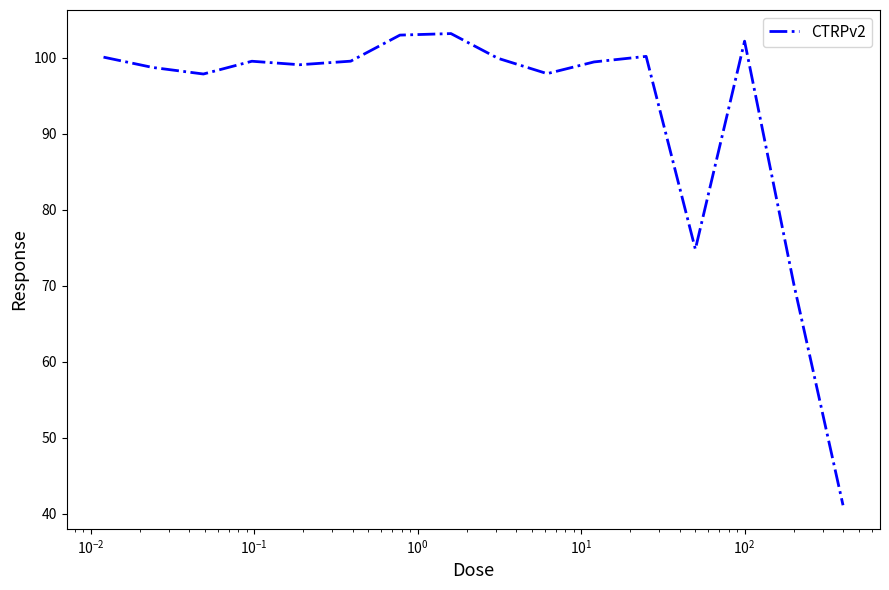

What is the difference between the maximum and minimum values?

62.1